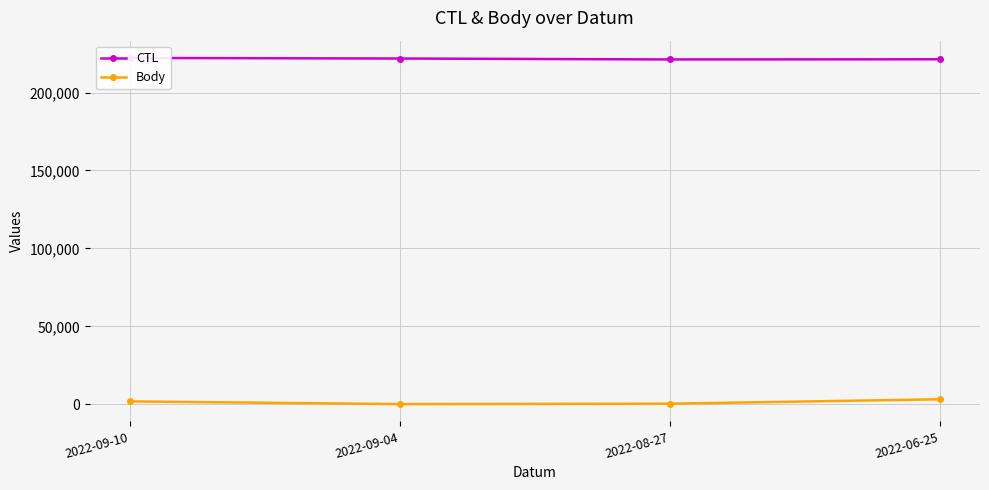

Count the CTL values in the range 221318 to 222154.

3